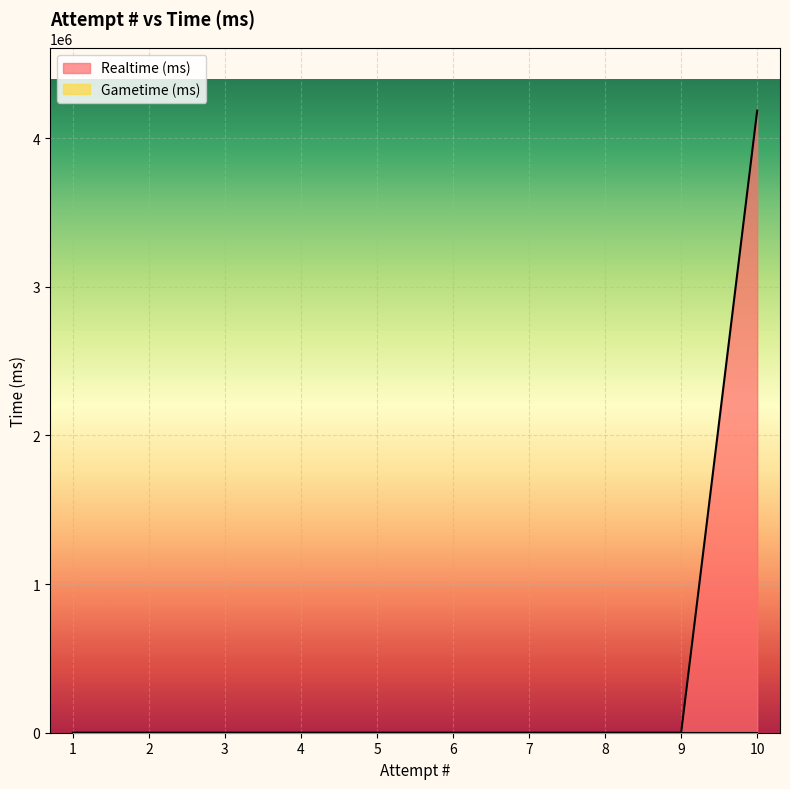

Rank the categories by value from highest to lowest.

10, 1, 2, 3, 4, 5, 6, 7, 8, 9